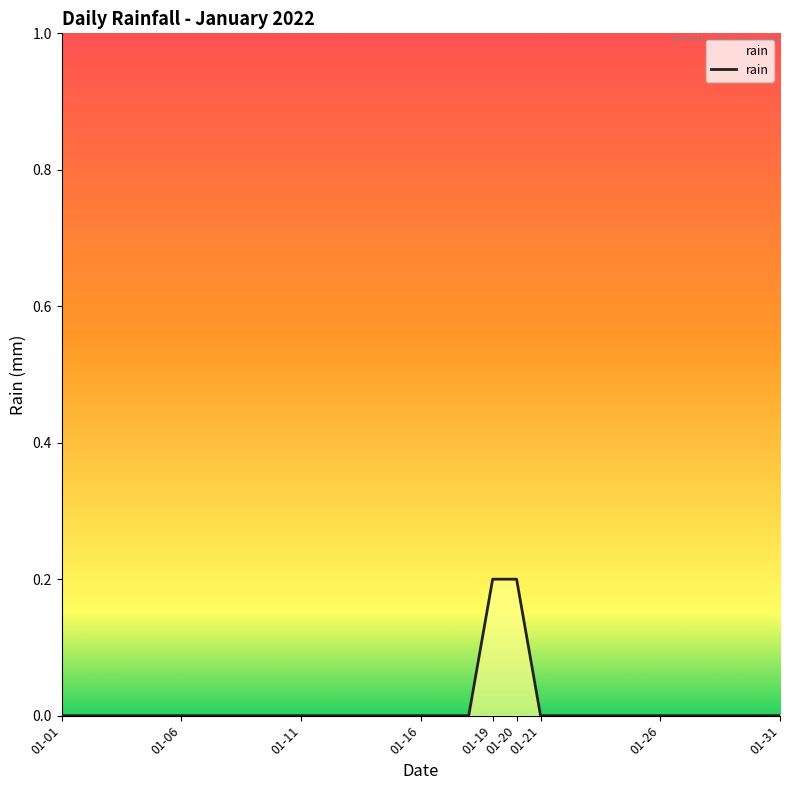

How many lines are shown in the chart?

1